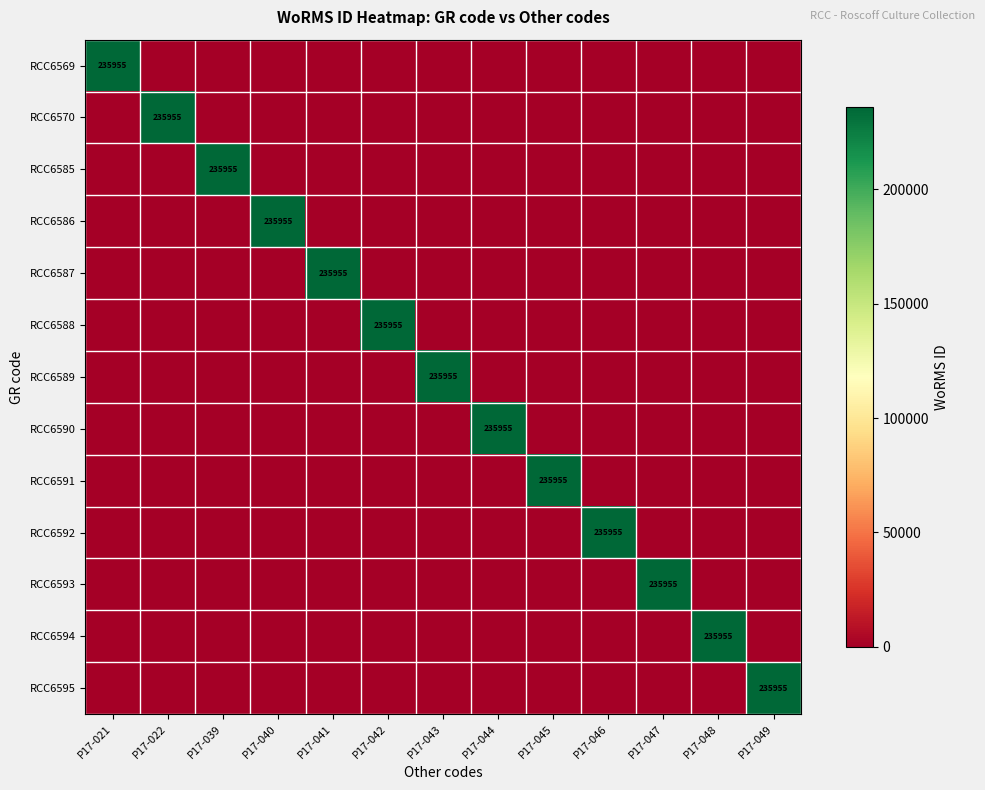

The RCC6594 series shows 235955 at P17-048. True or false?

True